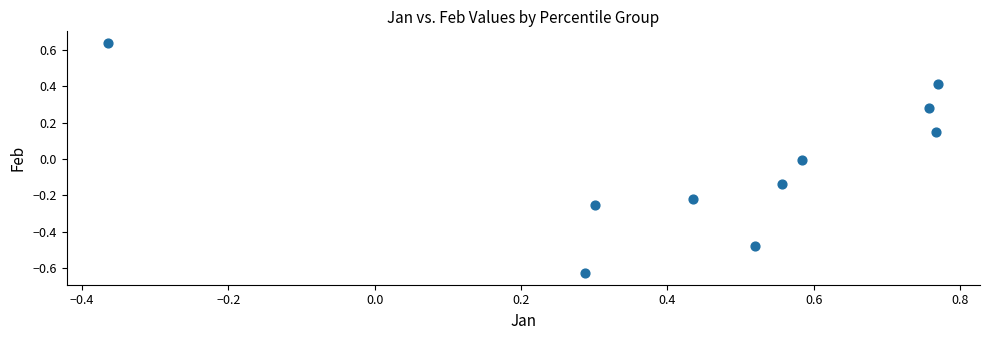

What is the average X value?

0.5